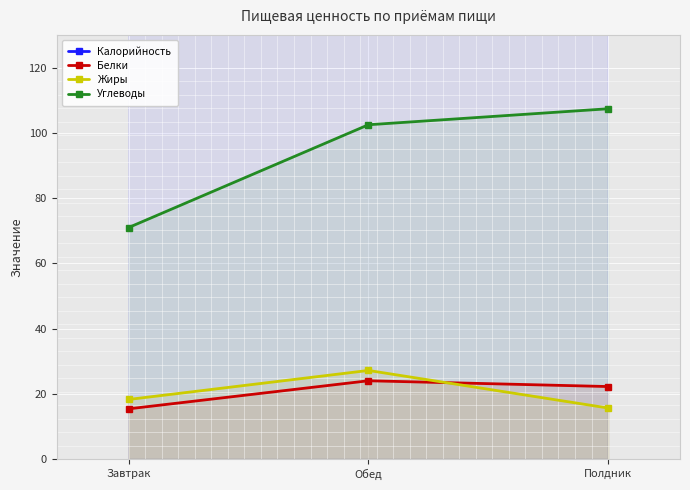

At which label does Калорийность first exceed 562?

Завтрак